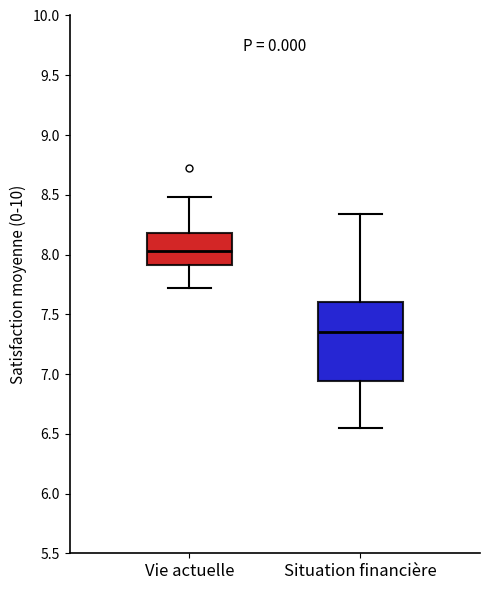

Comparing the boxes themselves (not the whiskers), which one is the tallest?

Situation financière